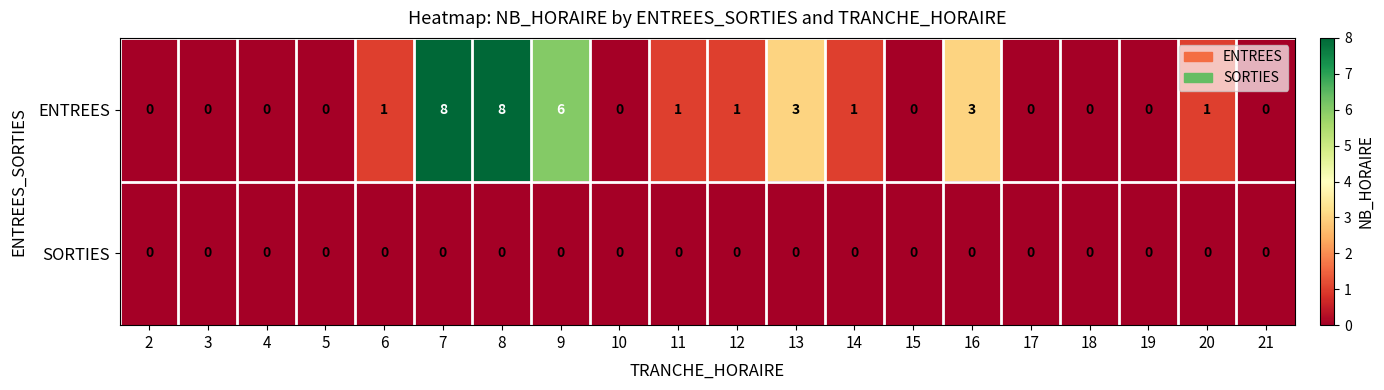

What is the difference between the second highest and second lowest values in the ENTREES series?

8